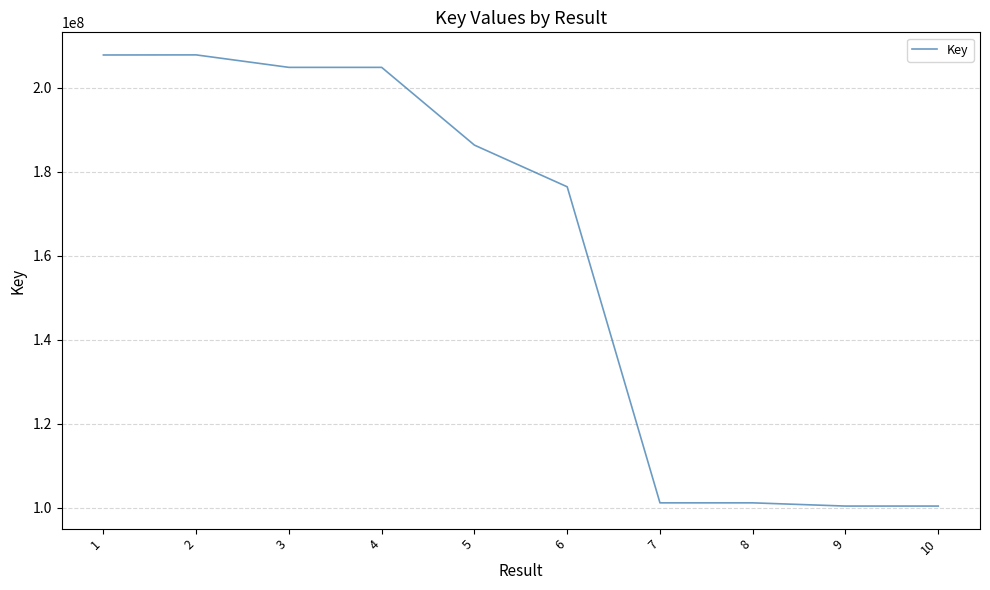

What is the difference between the maximum and minimum values?

107363442